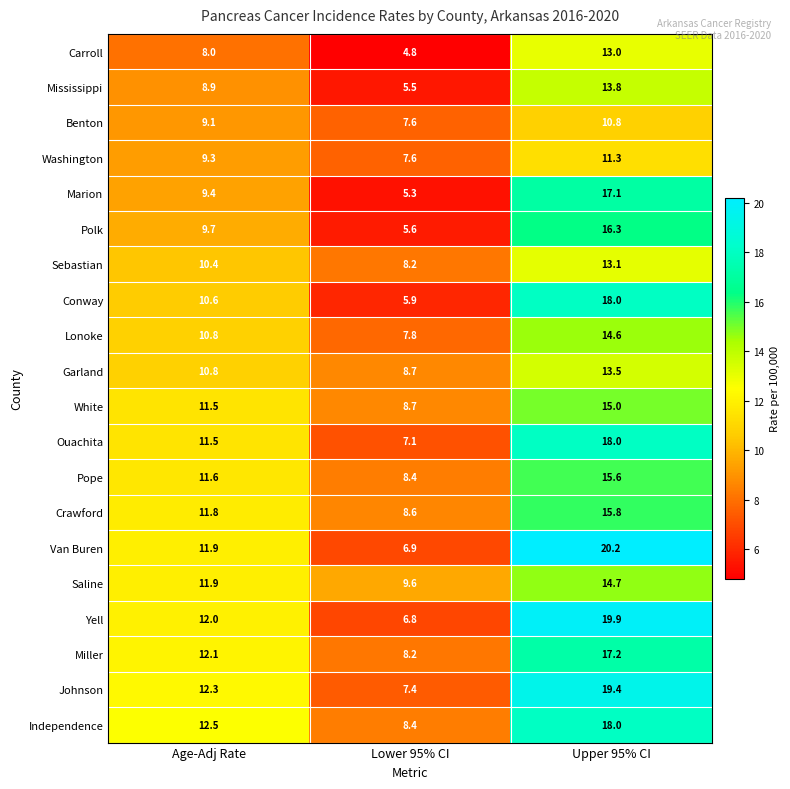

Which series has the largest range (max minus min)?

Van Buren